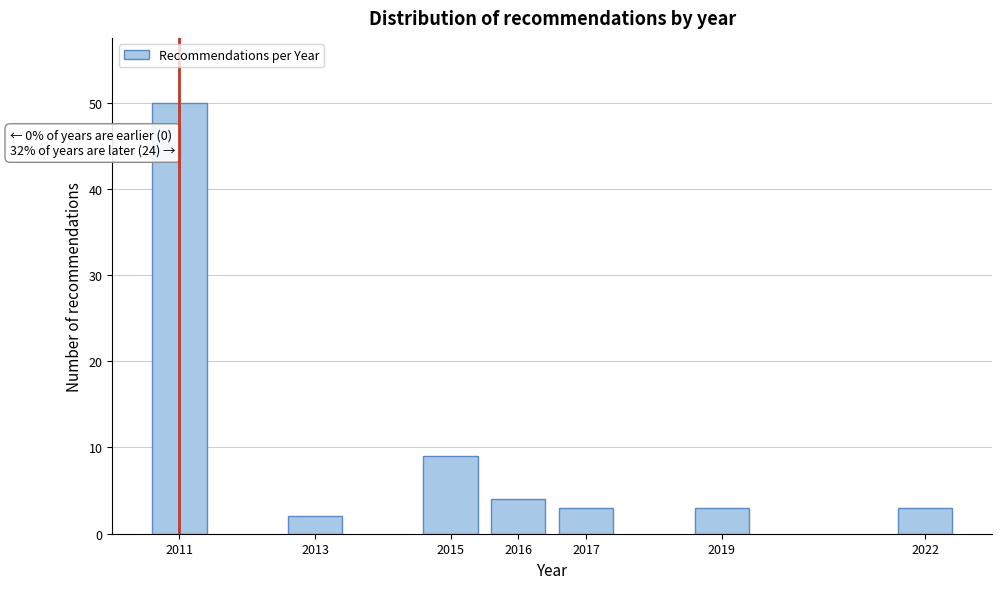

Reading left to right, transcribe all the data shown in this chart.

2011=50	2013=2	2015=9	2016=4	2017=3	2019=3	2022=3